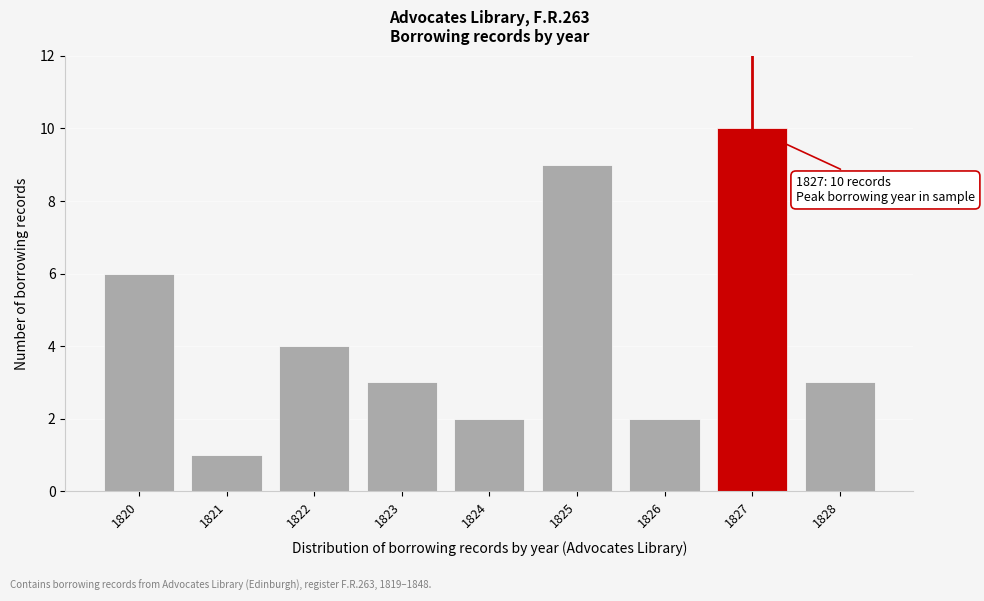

Reading left to right, extract all data points from this chart.

1820=6	1821=1	1822=4	1823=3	1824=2	1825=9	1826=2	1827=10	1828=3